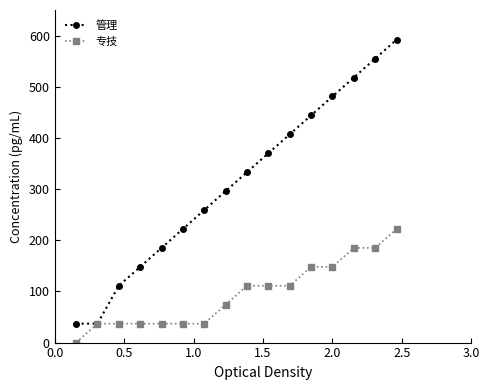

Rank the series by their average value, from highest to lowest.

管理, 专技